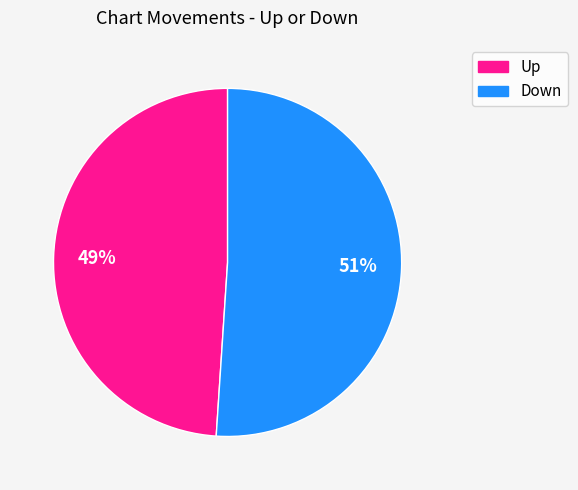

Do Down and Up together represent more than half of the pie?

Yes